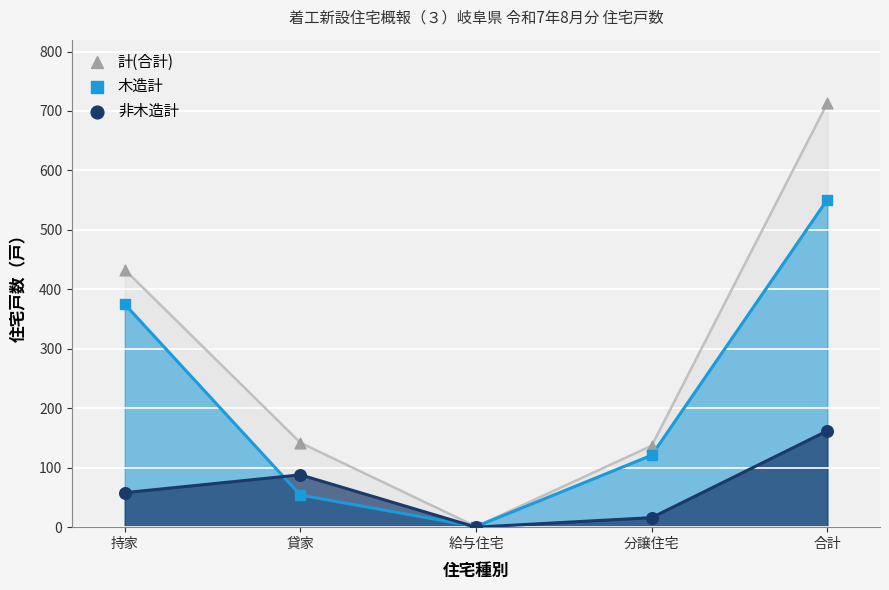

Across all series, what Y value is closest to 356?

375